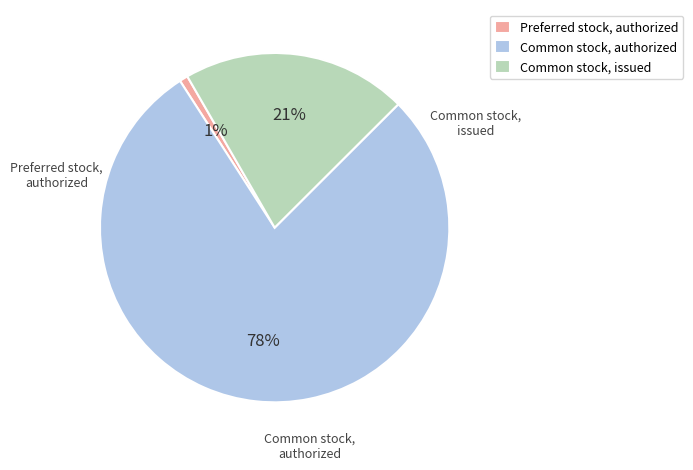

Is Common stock, authorized the majority of the pie?

Yes